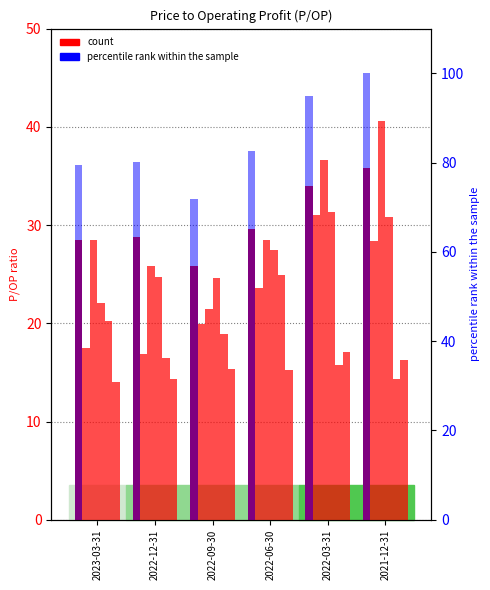

Is it true that P/OP ratio equals 34.0 at 2022-03-31?

True